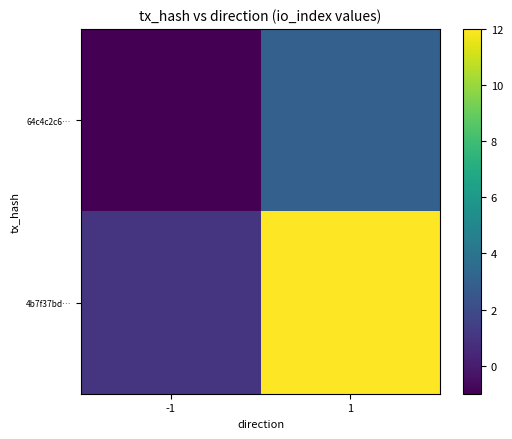

At which category is the sum across all series the highest?

1